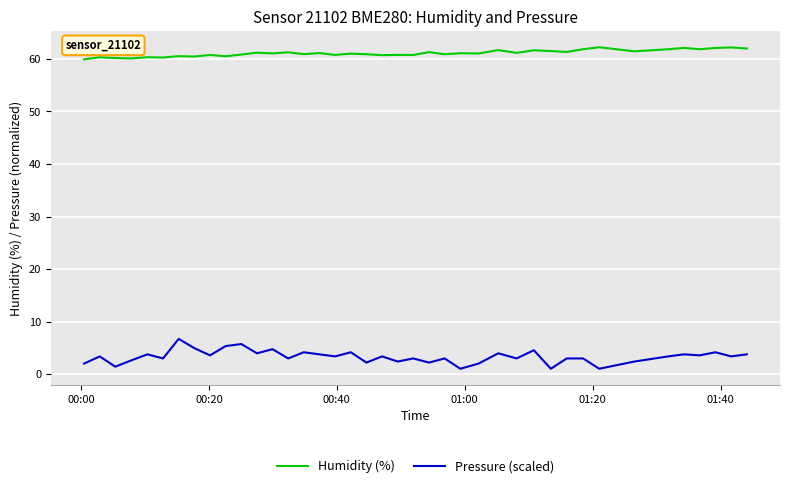

True or false: Humidity (%) and Pressure (scaled) intersect in this chart.

False